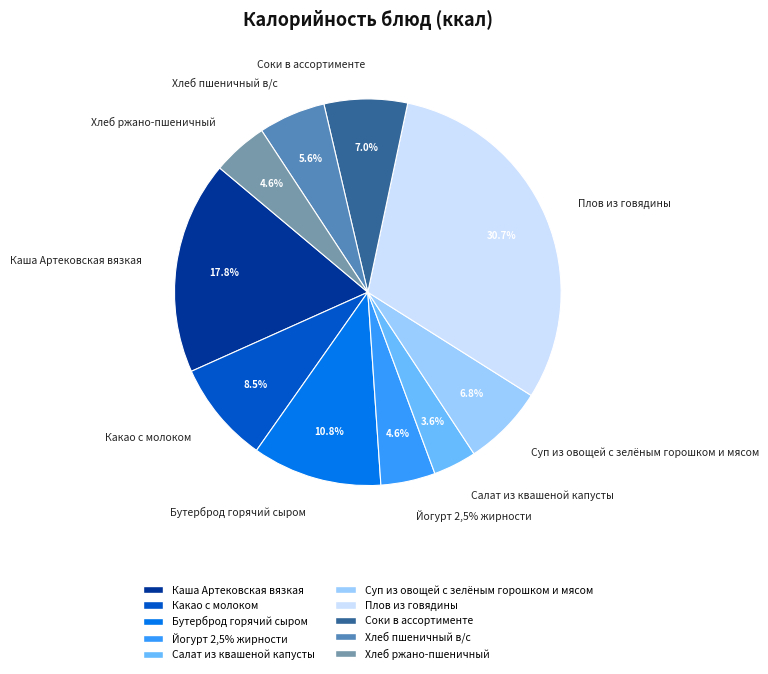

Which category has the smallest portion of the pie?

Салат из квашеной капусты